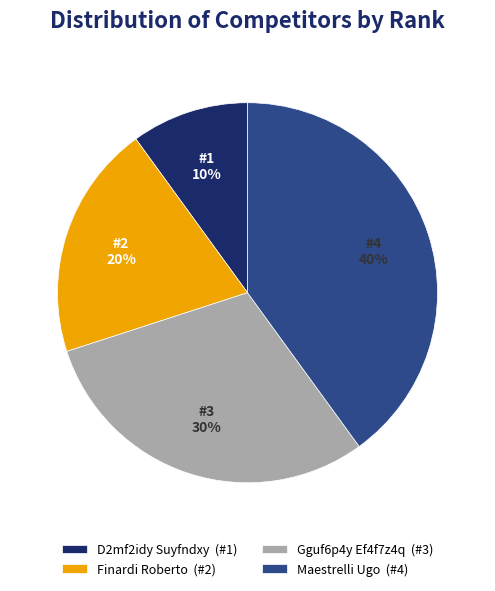

Which category has the biggest portion of the pie?

Maestrelli Ugo